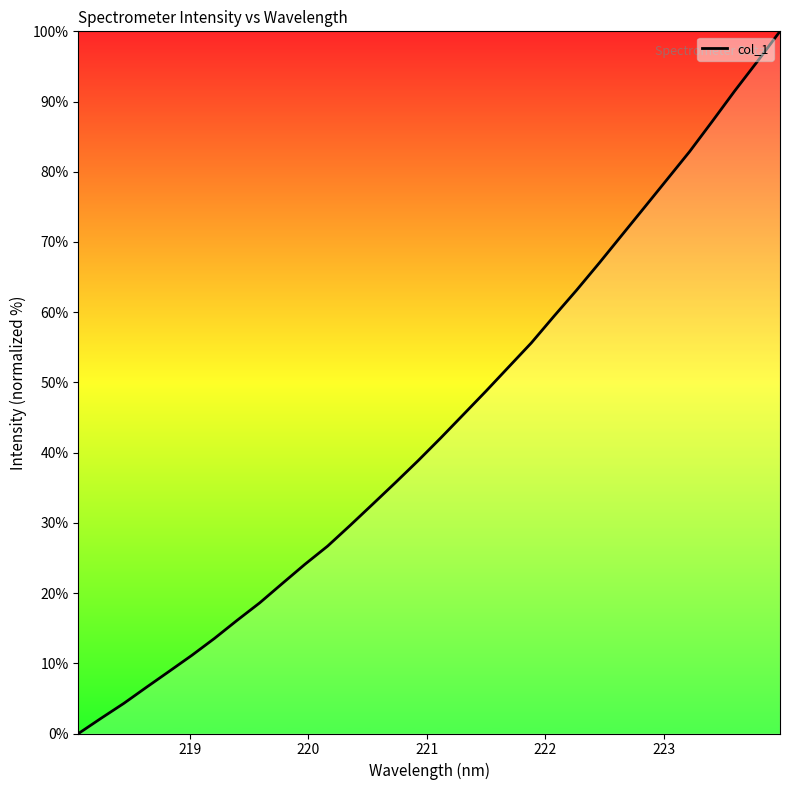

What is the difference between the maximum and minimum values?

100.0